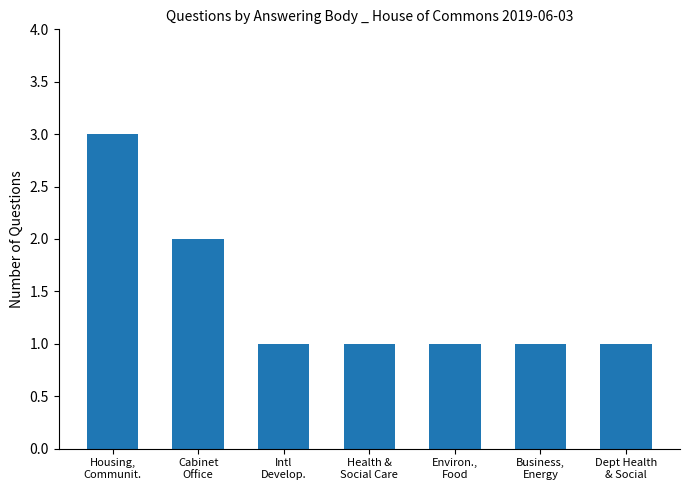

What is the value of the 7th bar from the left?

1